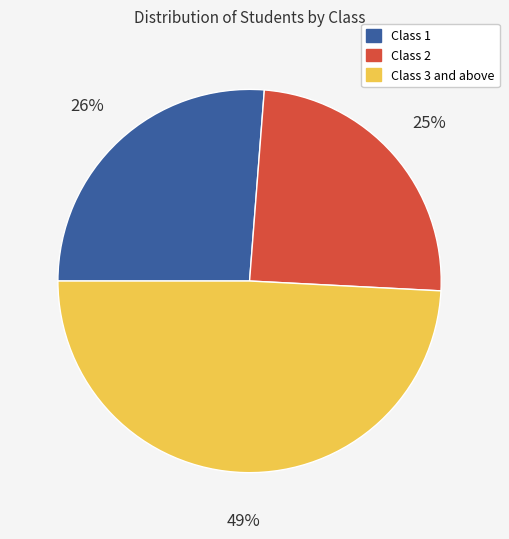

Is there a majority slice in this chart?

No